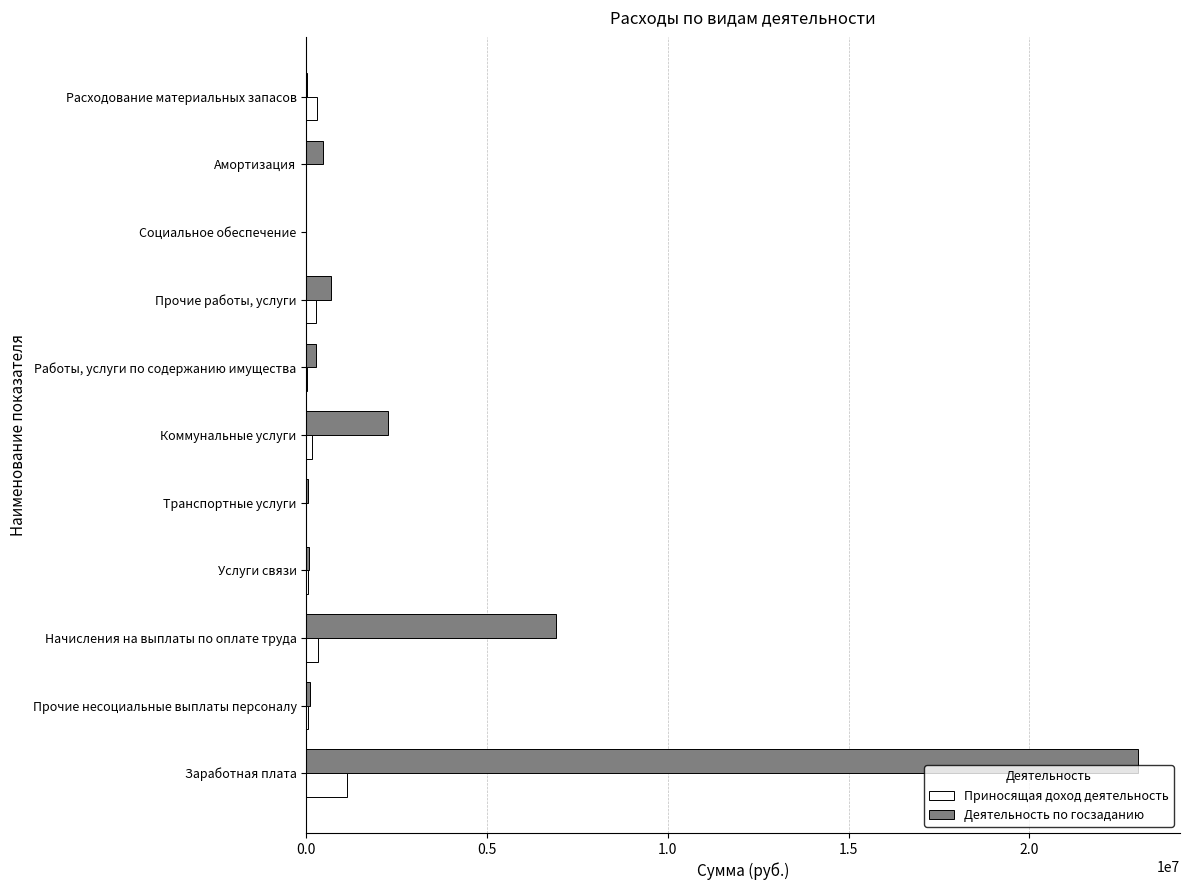

What is the sum of all Приносящая доход деятельность values?

2295221.5